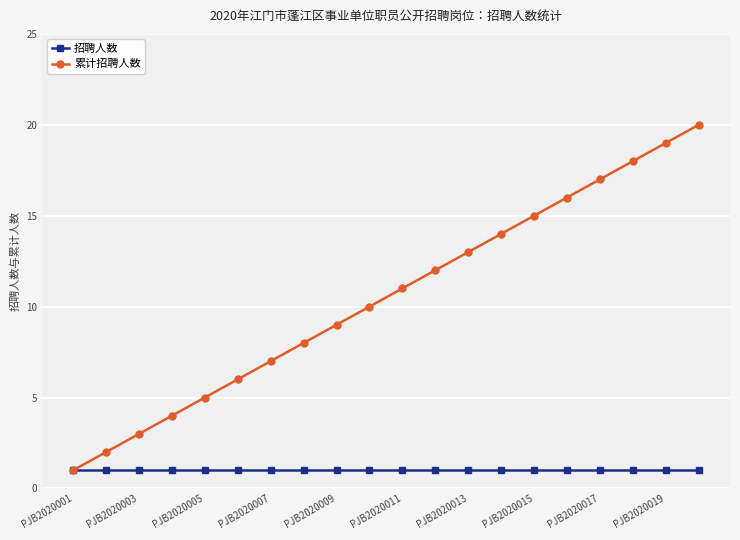

List the series in order of their overall mean, lowest first.

招聘人数, 累计招聘人数